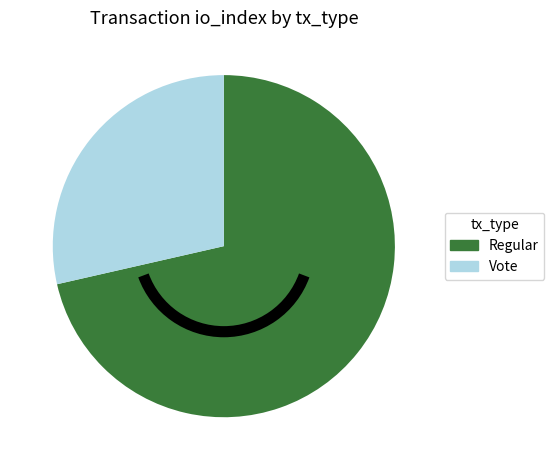

True or false: Regular accounts for 80% of the total.

False